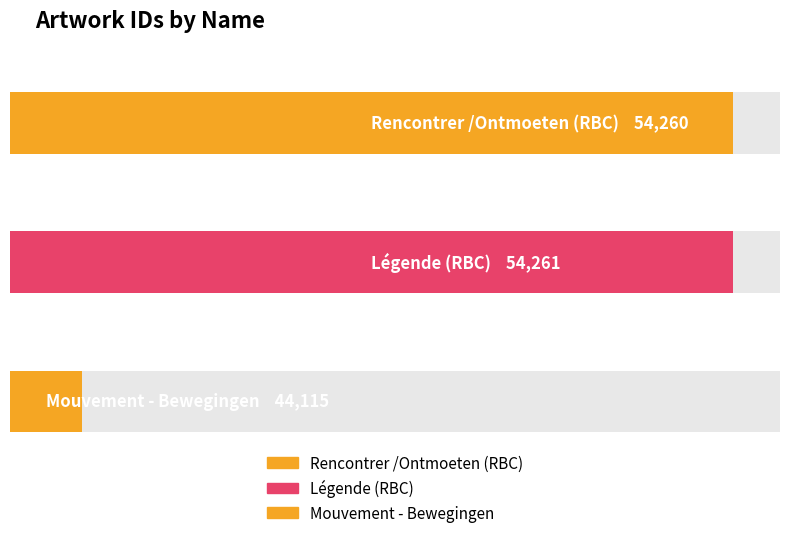

What is the label of the 3rd bar from the right?

Rencontrer /Ontmoeten (RBC)